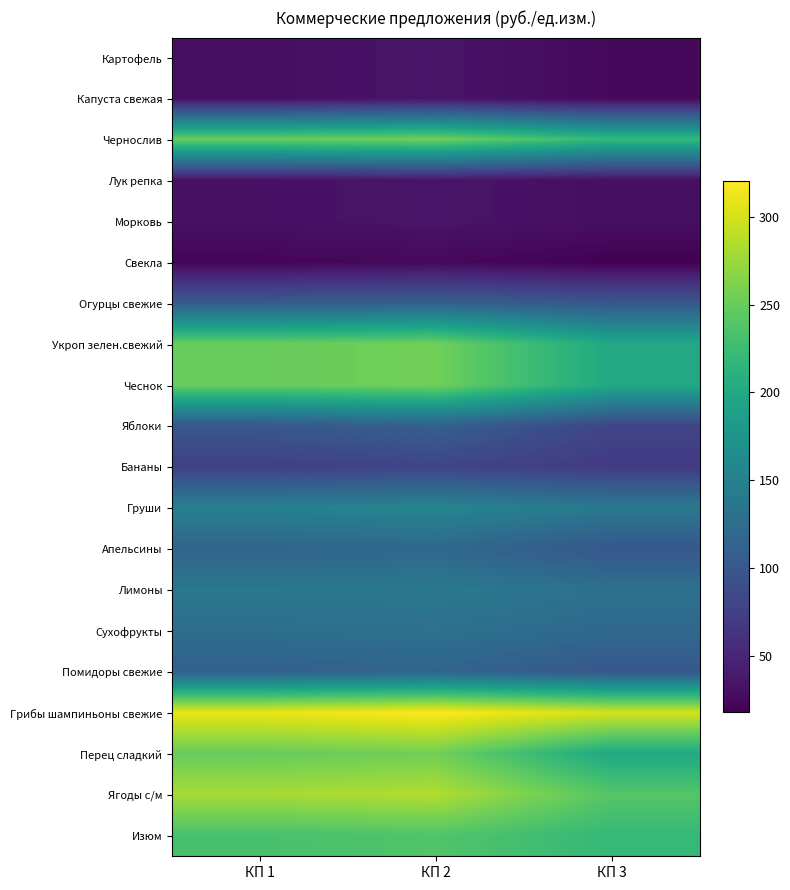

Rank the series at КП 3 from highest to lowest value.

Грибы шампиньоны свежие, Ягоды с/м, Чернослив, Изюм, Укроп зелен.свежий, Чеснок, Перец сладкий, Груши, Лимоны, Сухофрукты, Огурцы свежие, Апельсины, Помидоры свежие, Яблоки, Бананы, Лук репка, Морковь, Картофель, Капуста свежая, Свекла